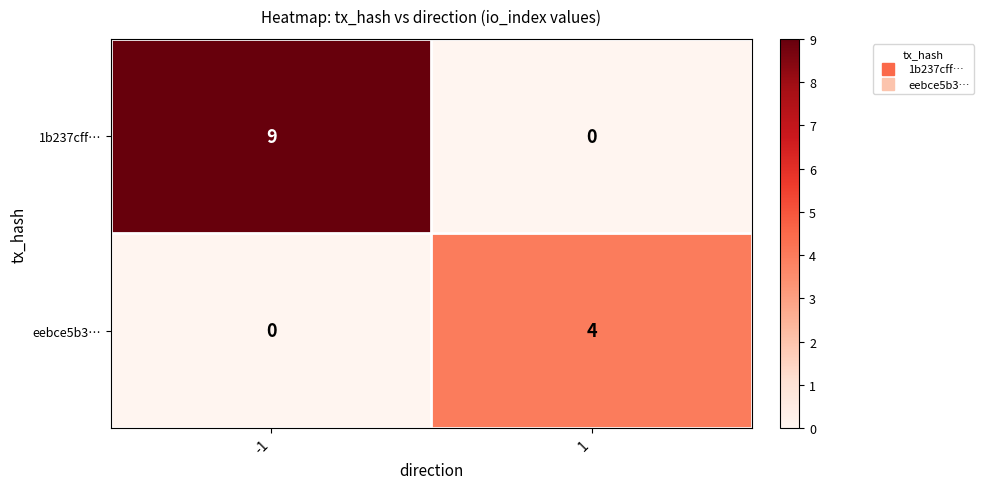

List the series in order of their overall mean, lowest first.

eebce5b3…, 1b237cff…